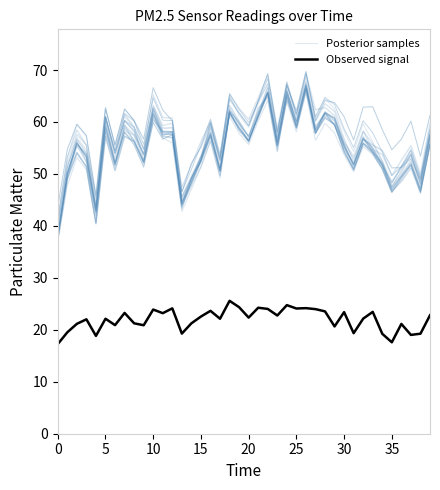

What is the label of the 20th point from the right?

20